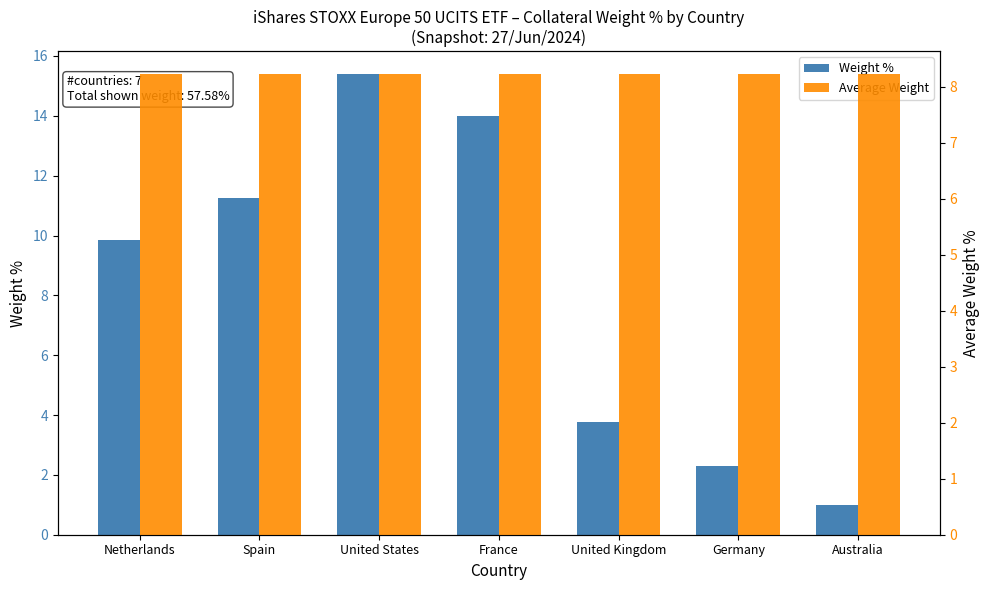

What is the difference between the maximum and second lowest values in the Weight % series?

13.1